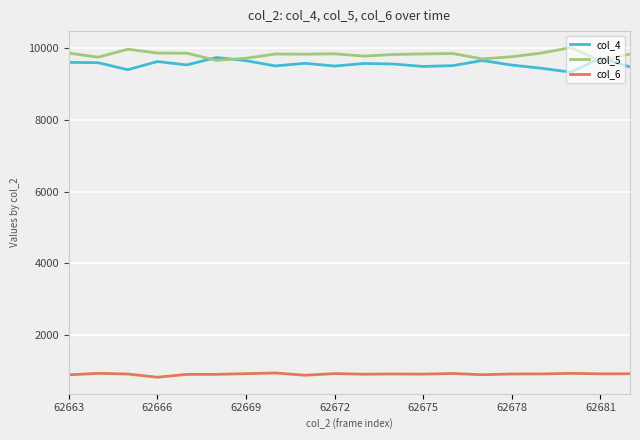

Which series has the largest total across all categories?

col_5